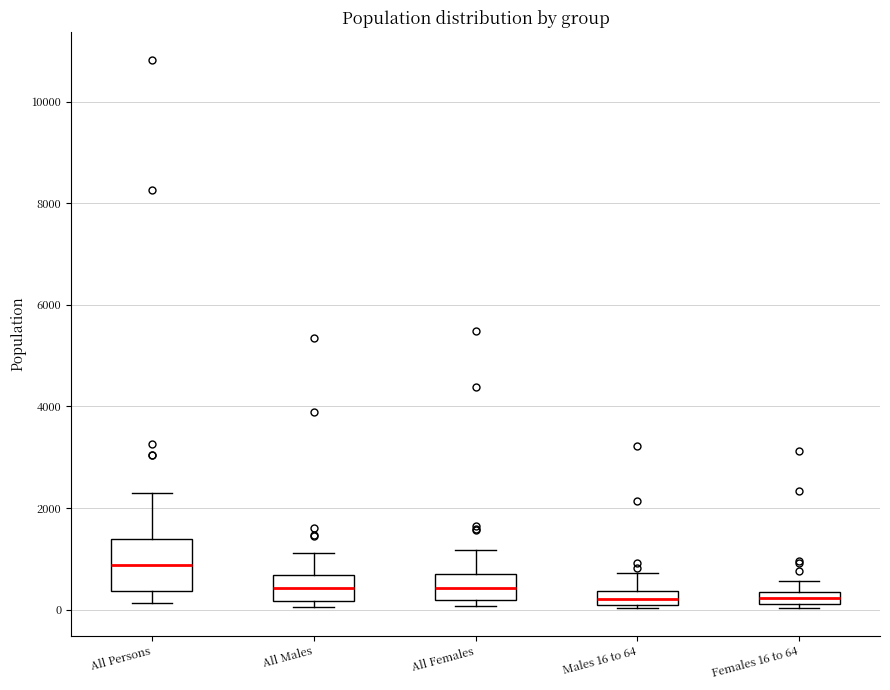

Where is the lower edge of the box for All Males on the y-axis? The values are not printed on the chart, so give them approximately, as read against the axis.

200